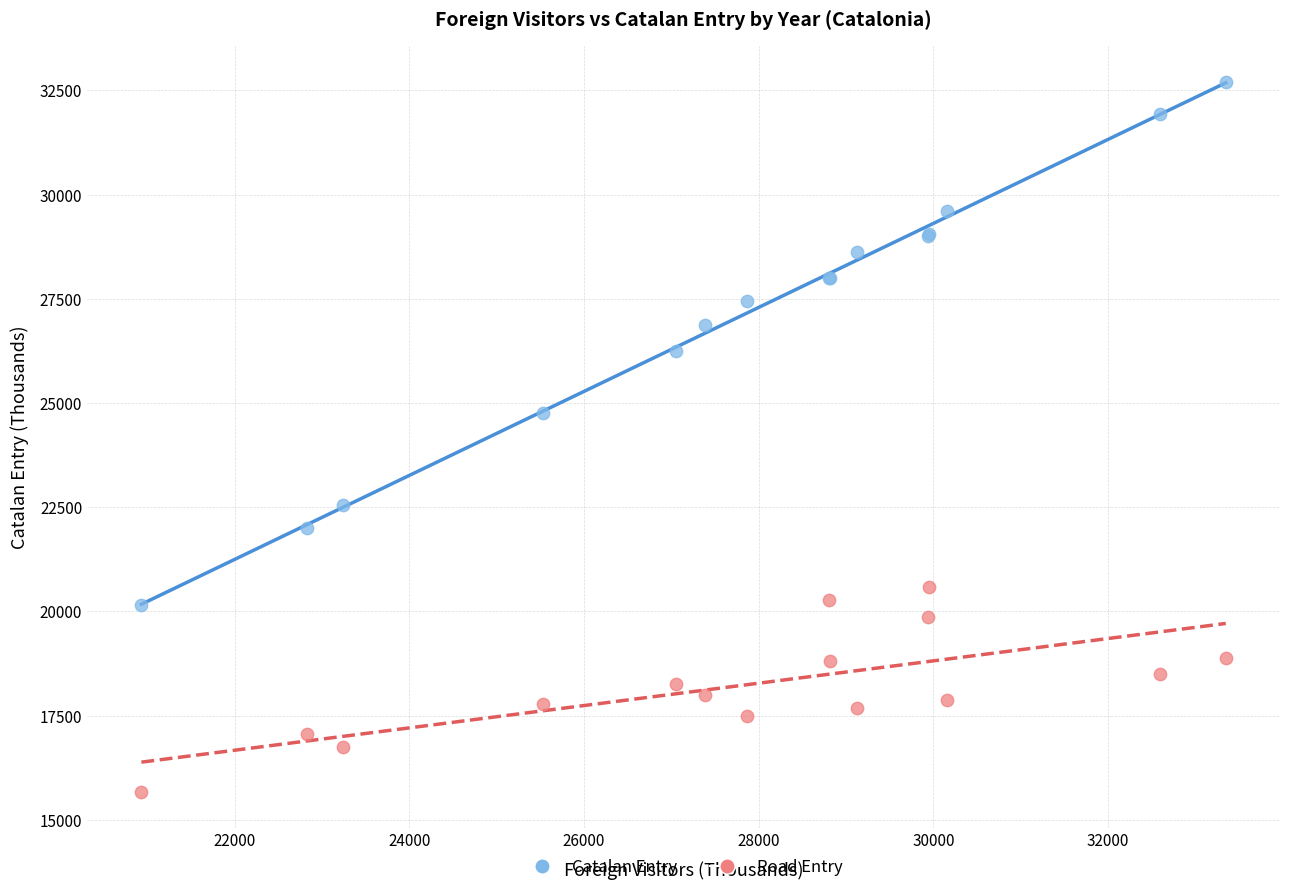

Which series contains the highest Y value?

Catalan Entry